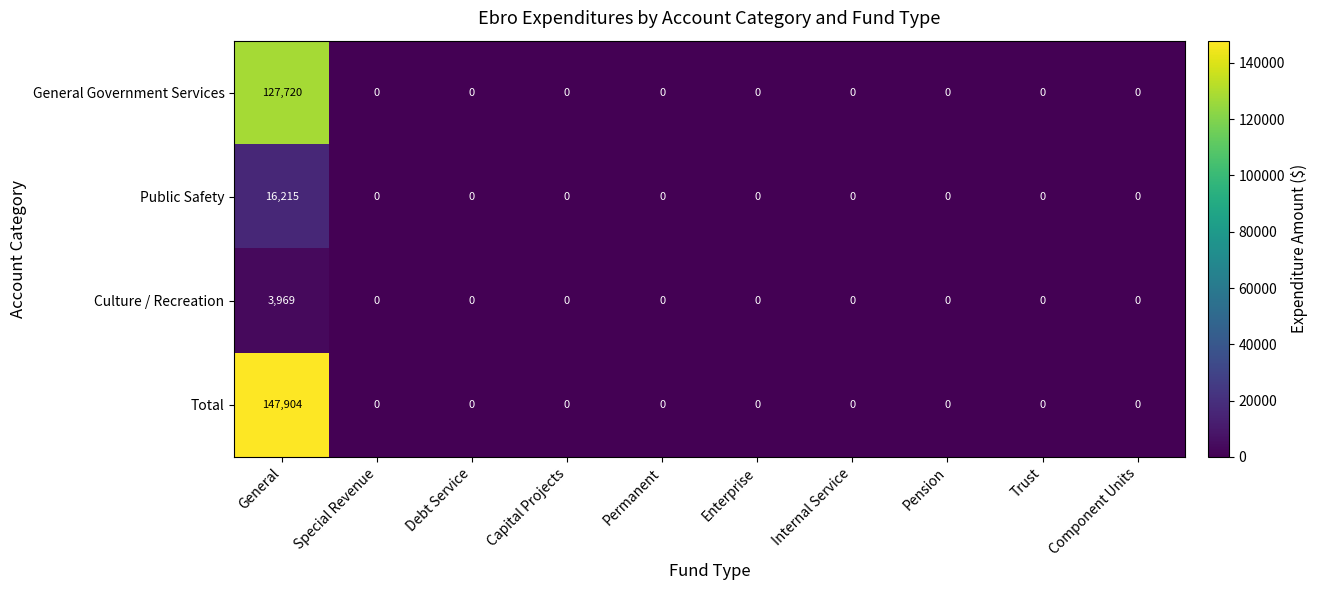

Which category has the highest value across all series?

General